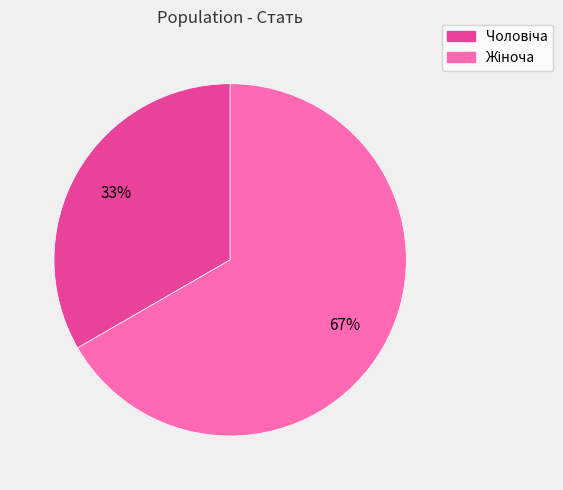

How many slices are in this pie chart?

2